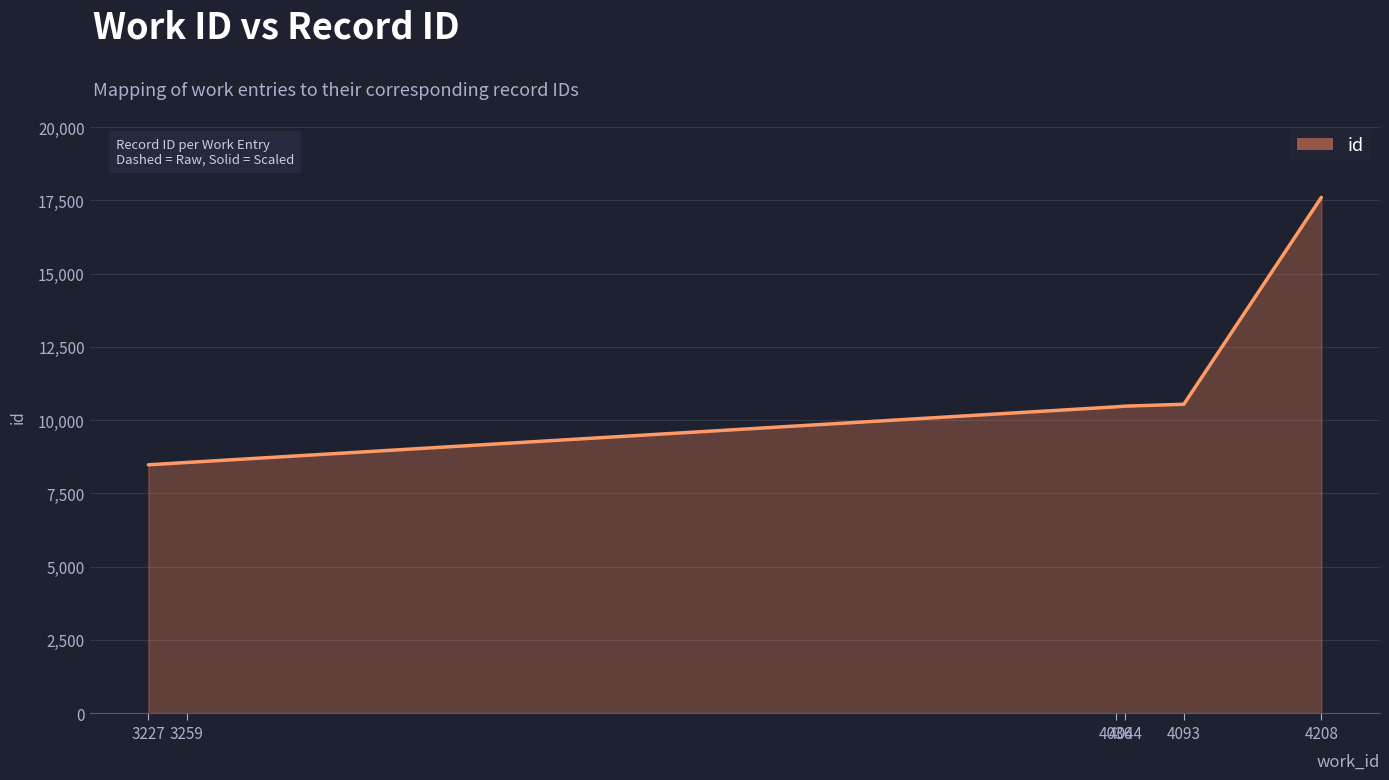

Does the chart display data point markers on the line(s)?

No